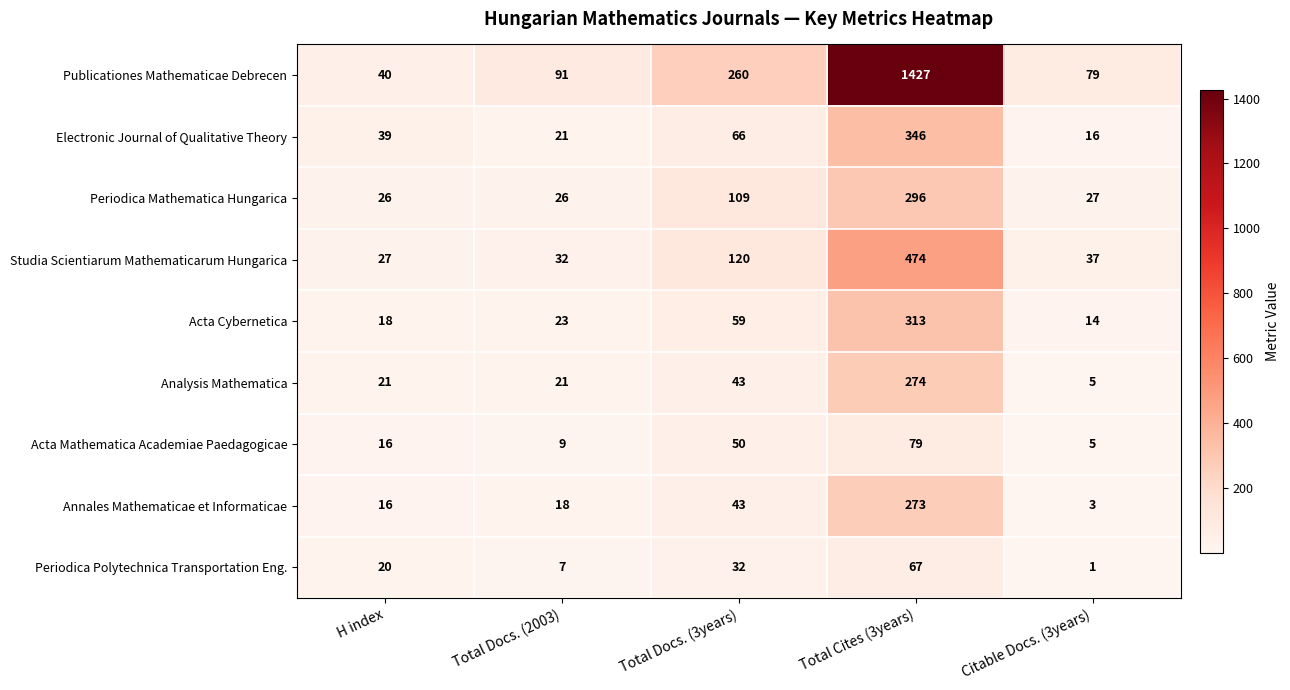

Which series has the largest range (max minus min)?

Publicationes Mathematicae Debrecen